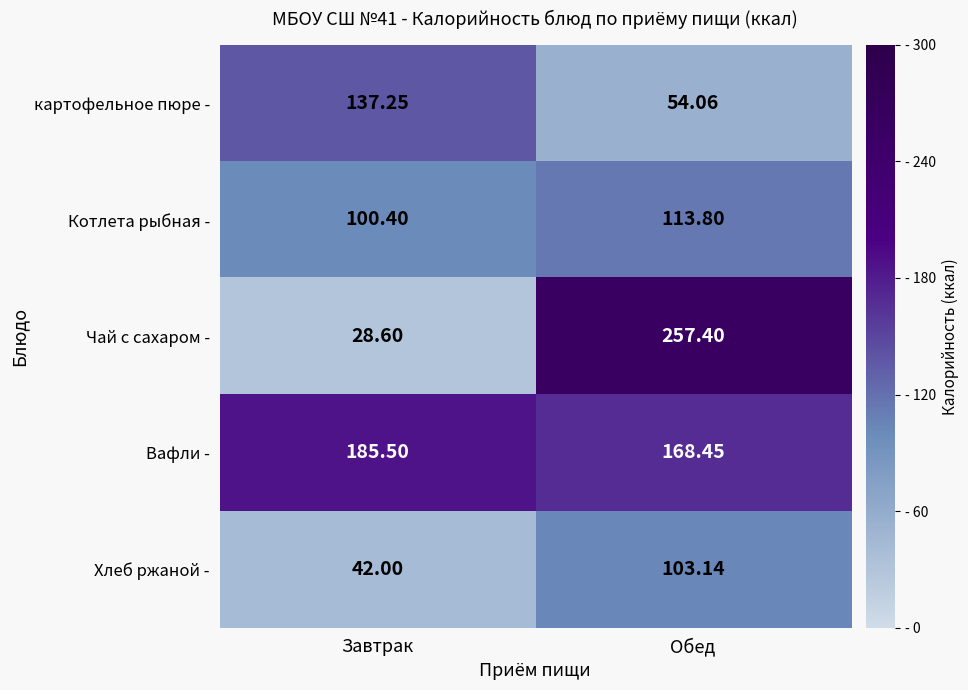

At how many categories does at least one series exceed 253?

1